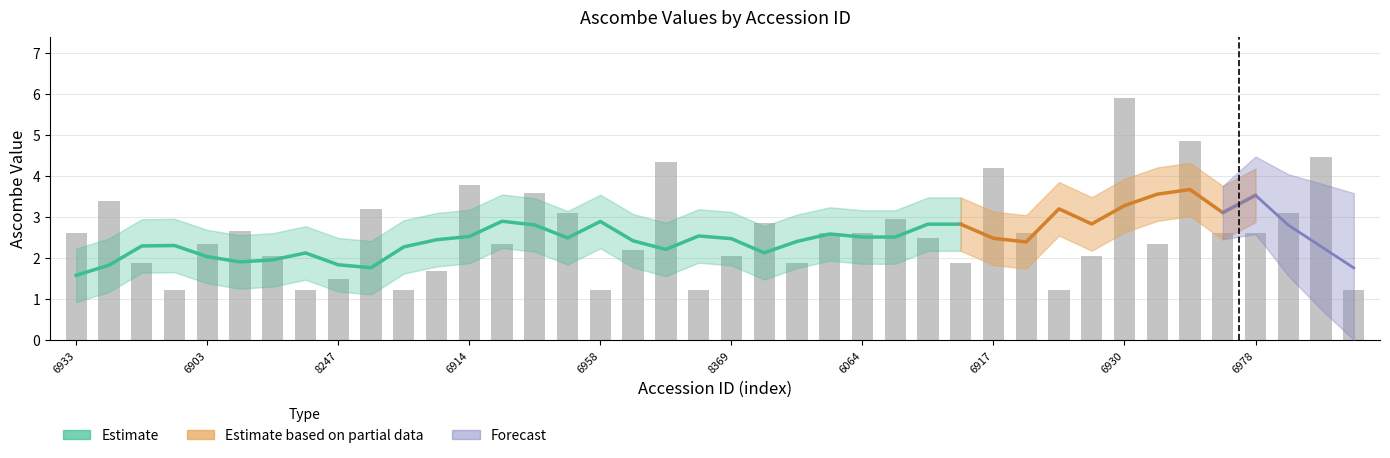

At which category does the chart reach its minimum across all series?

8374